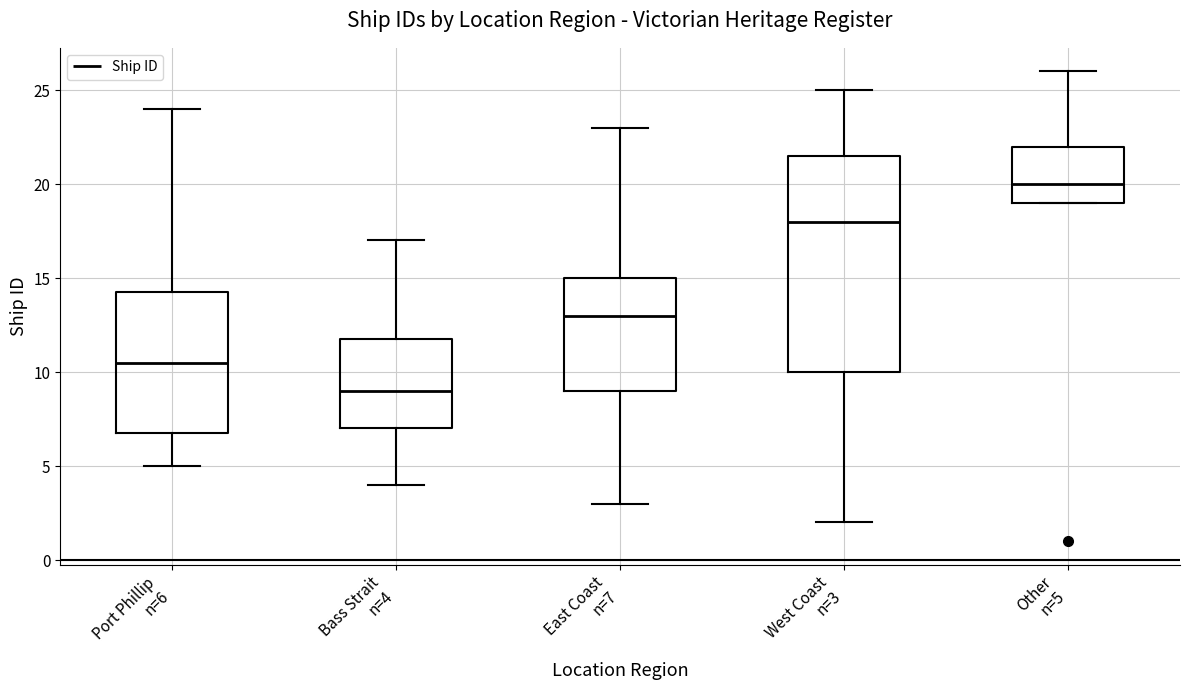

Reading left to right, read every box against the y-axis: the position of its median line, the range the box covers, and the ends of its whiskers. The values are not printed on the chart, so give them approximately, as read against the axis.

Port Phillip n=6: median 10.5, box 7.0 to 14.5, whiskers 5.0 to 24.0
Bass Strait n=4: median 9.0, box 7.0 to 12.0, whiskers 4.0 to 17.0
East Coast n=7: median 13.0, box 9.0 to 15.0, whiskers 3.0 to 23.0
West Coast n=3: median 18.0, box 10.0 to 21.5, whiskers 2.0 to 25.0
Other n=5: median 20.0, box 19.0 to 22.0, whiskers 19.0 to 26.0